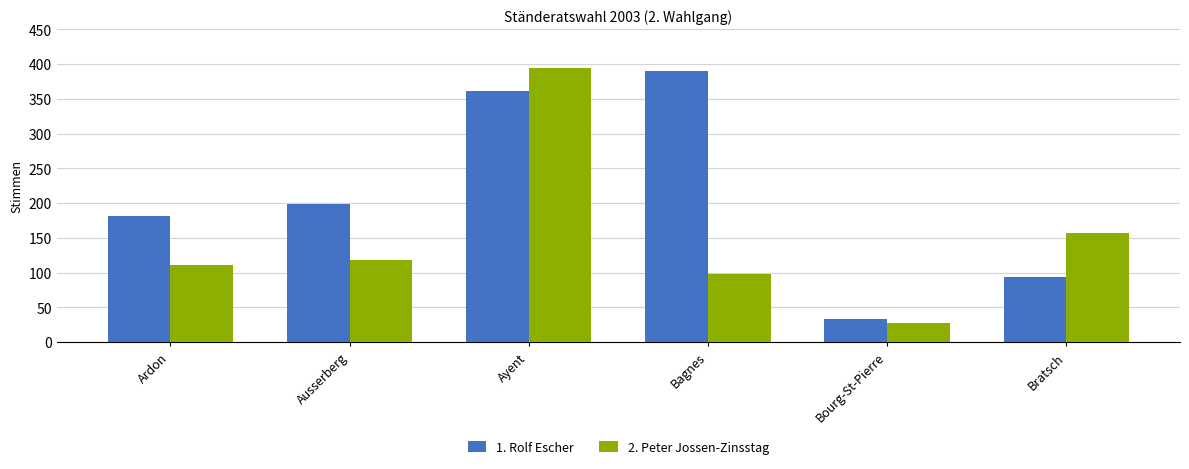

Which category has the lowest value in the 1. Rolf Escher series?

Bourg-St-Pierre